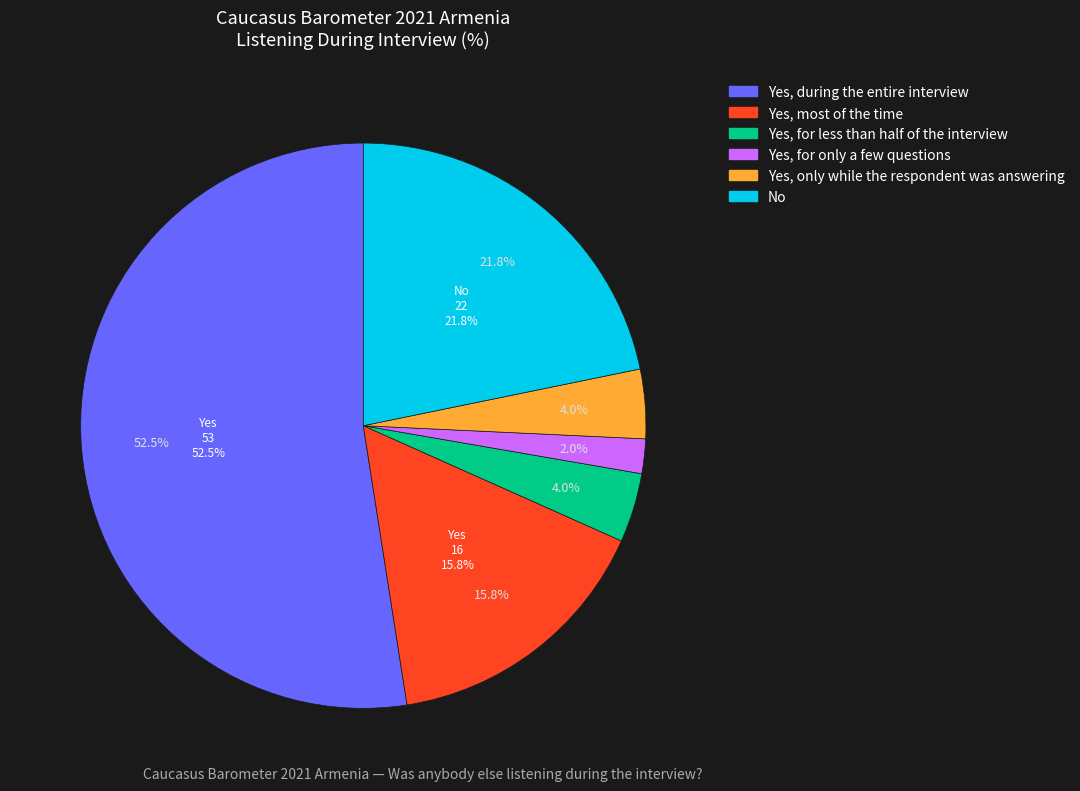

To the nearest percent, what portion does Yes, for only a few questions represent?

2%